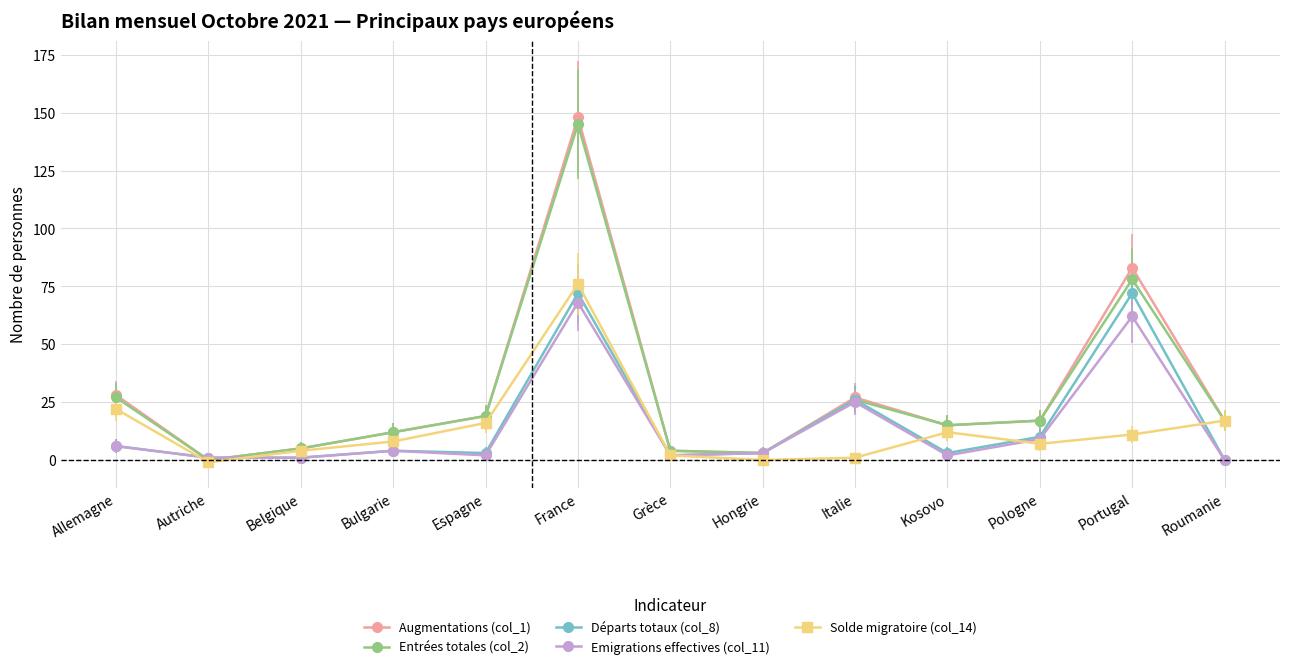

What is the average value of the Solde migratoire (col_14) series?

13